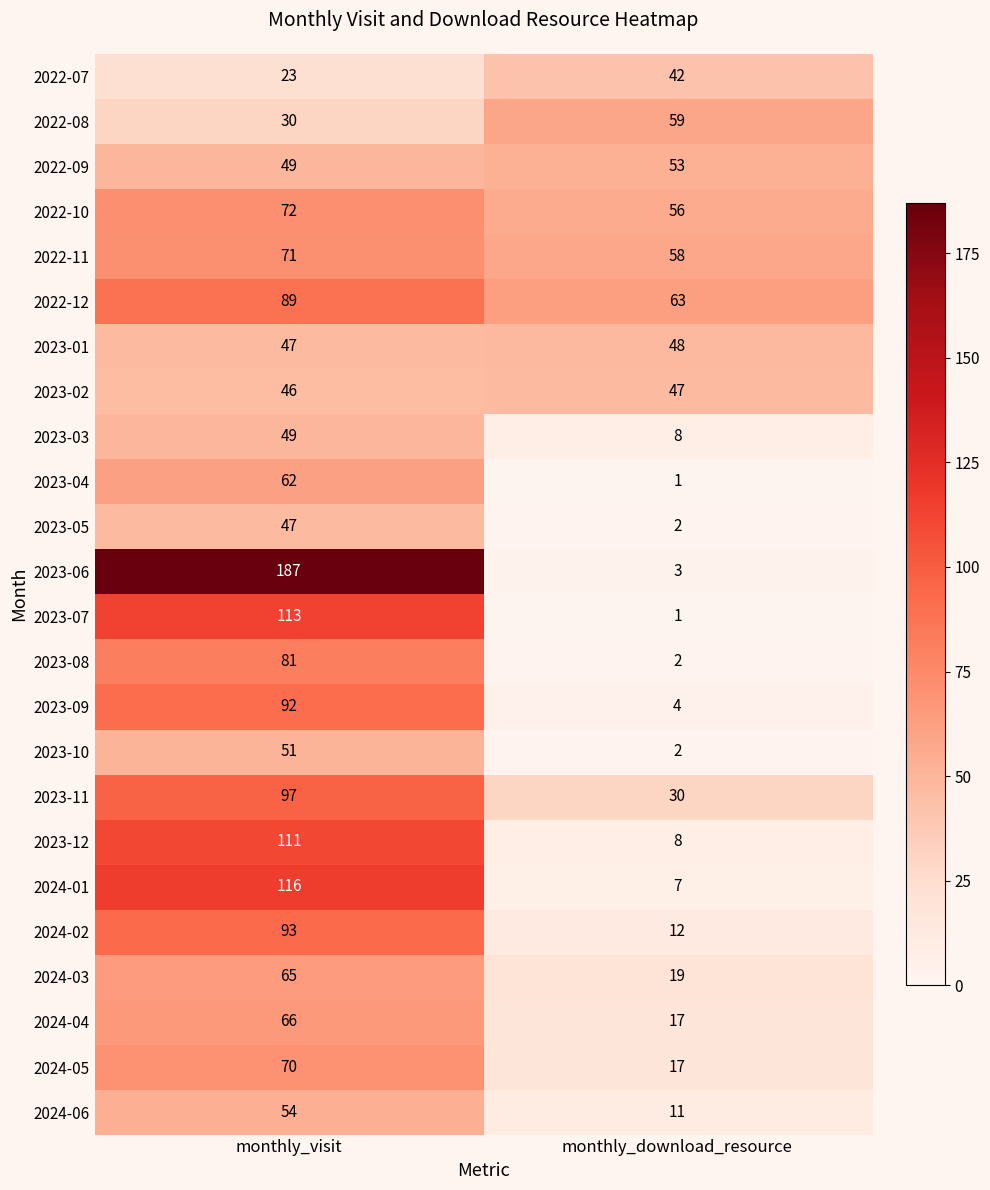

What is the sum of the 2022-12 values at monthly_download_resource and monthly_visit?

152